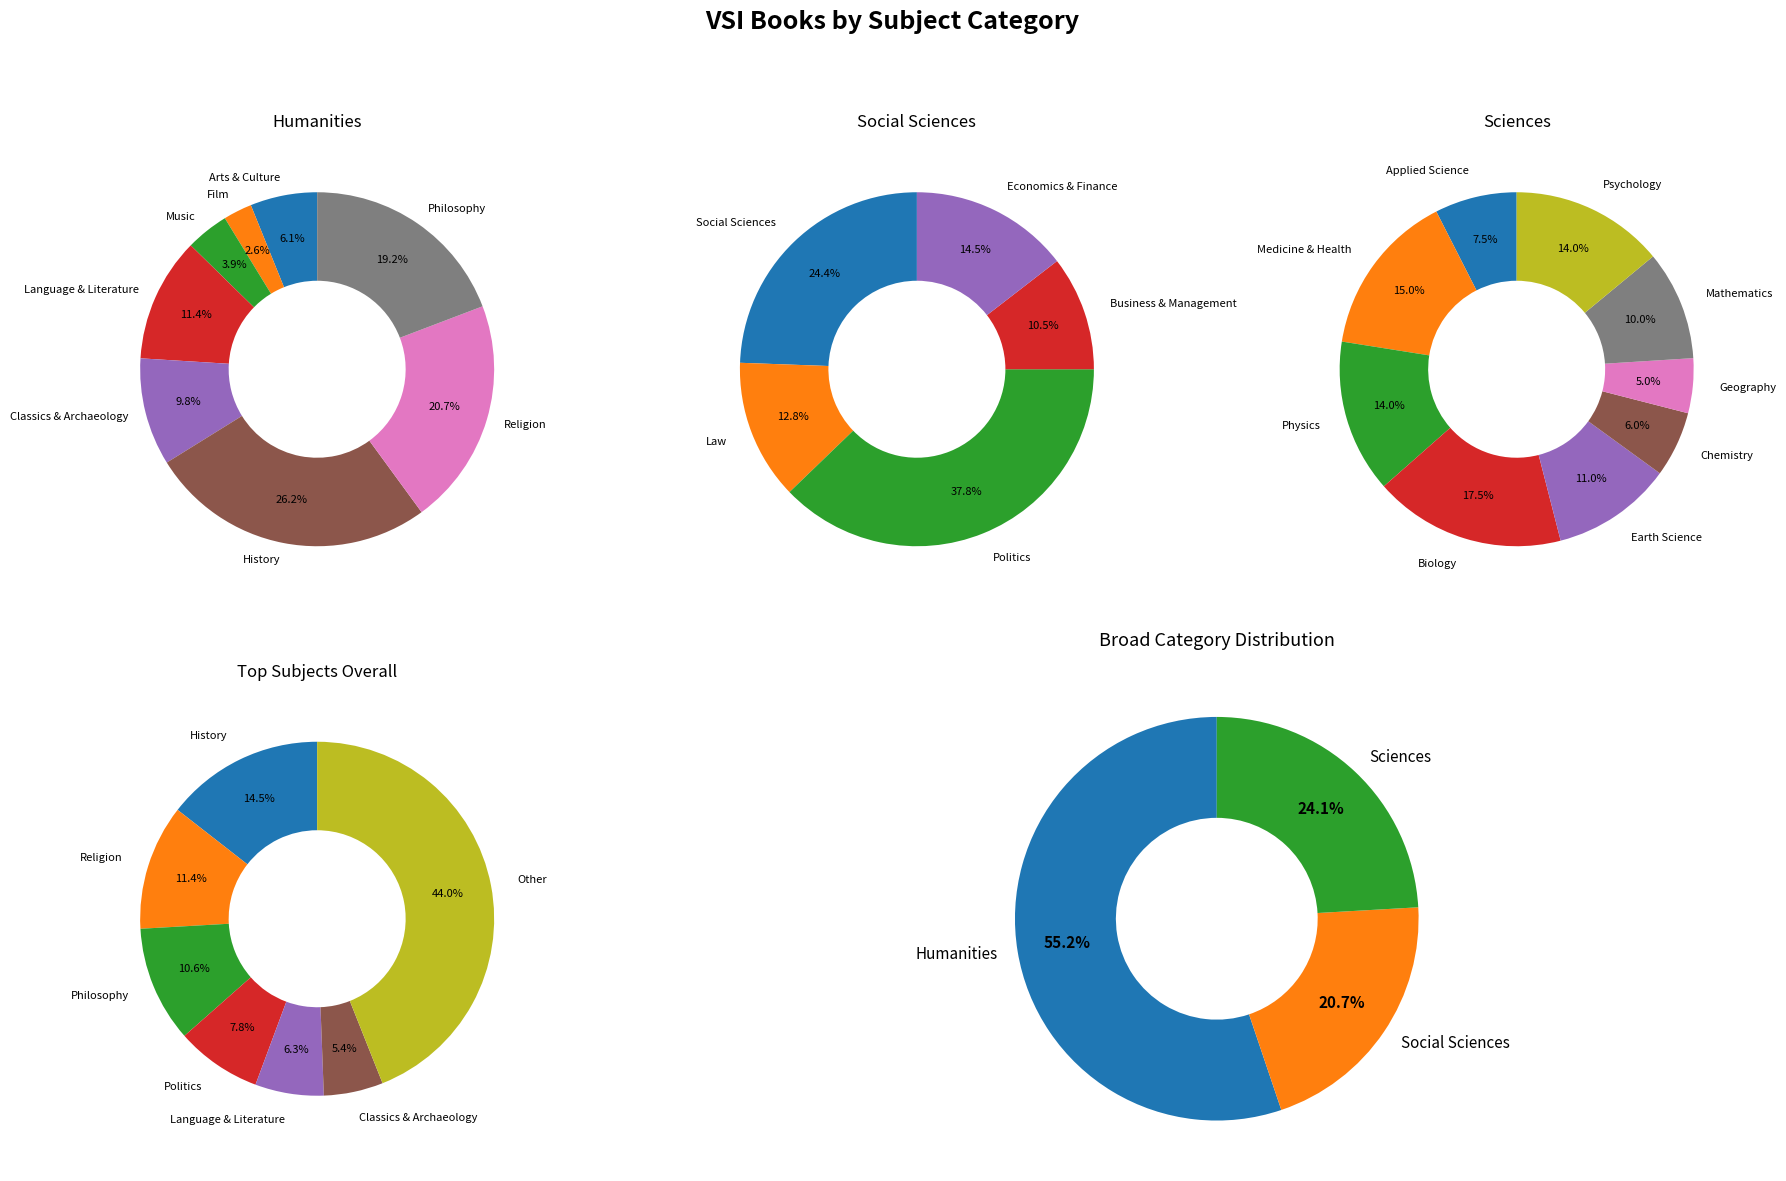

Between Law and Philosophy, which is larger?

Philosophy